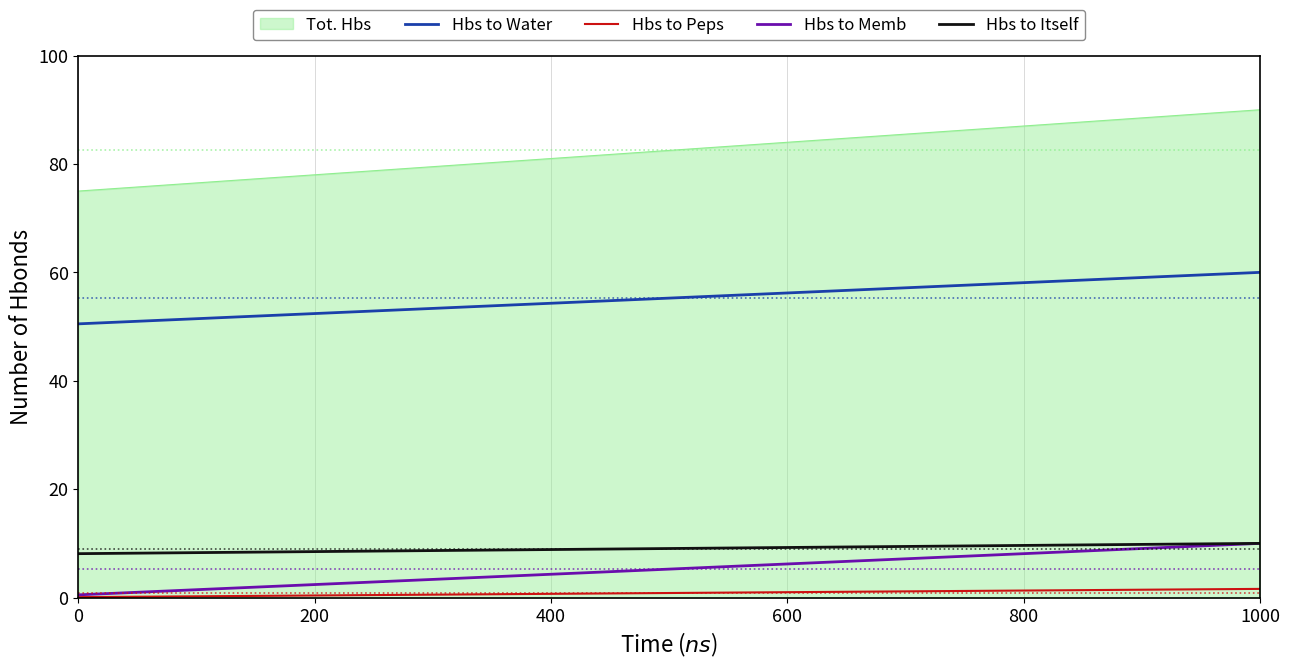

Which series has the largest total across all categories?

Tot. Hbs